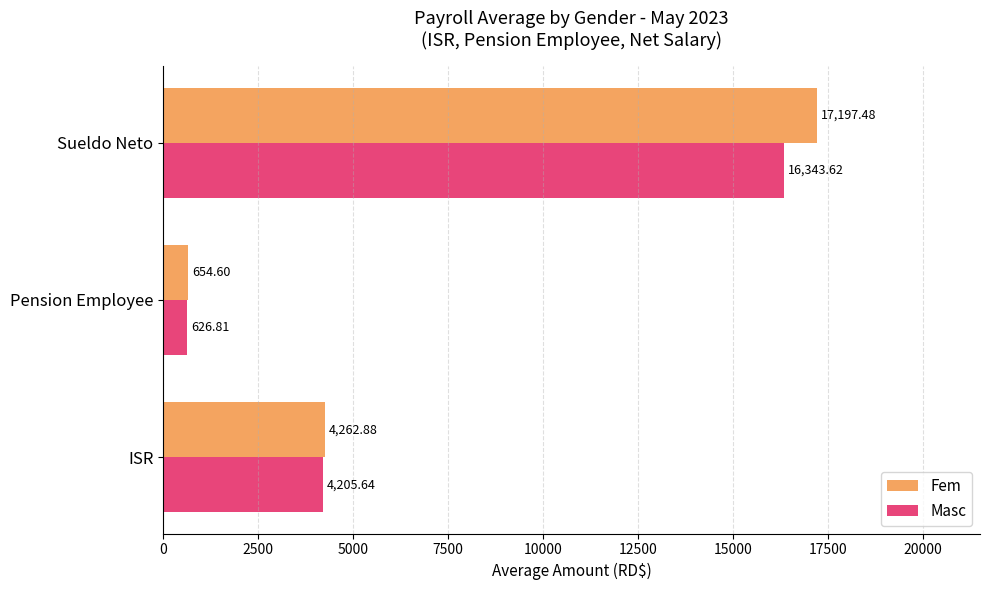

Where is Masc nearest to the value 8485?

ISR